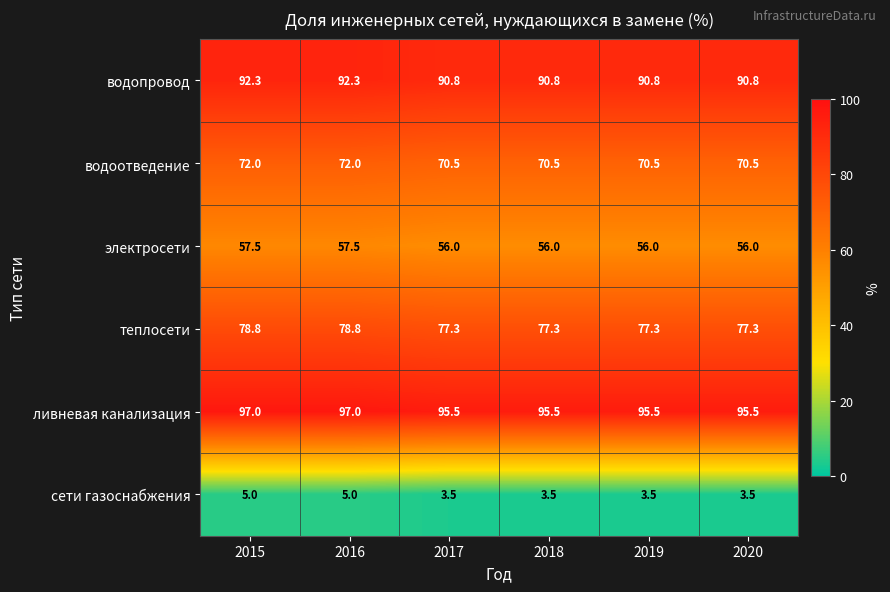

What is the difference between the highest and lowest values at 2018?

92.0